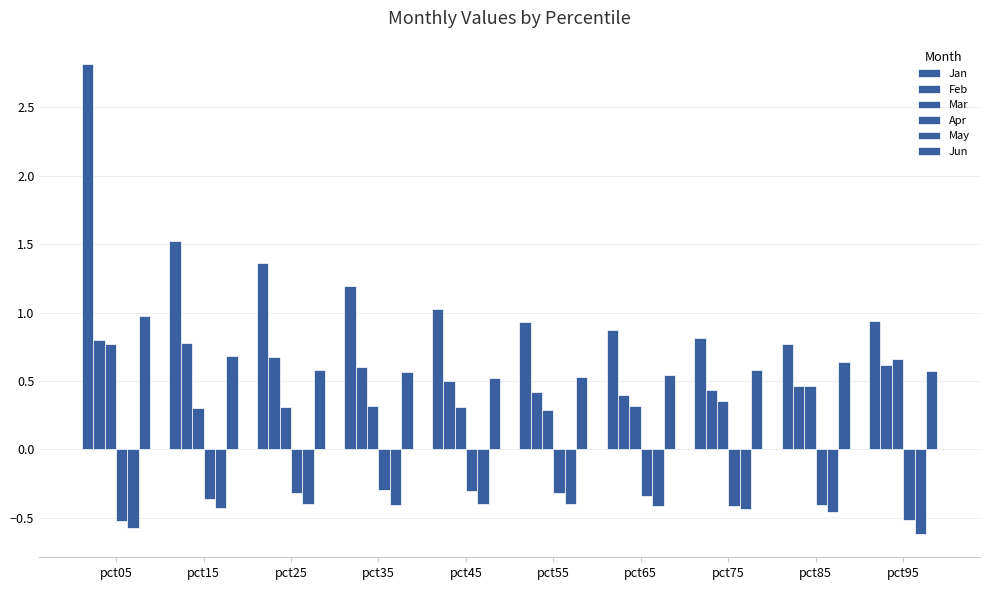

How many groups of bars are there?

10